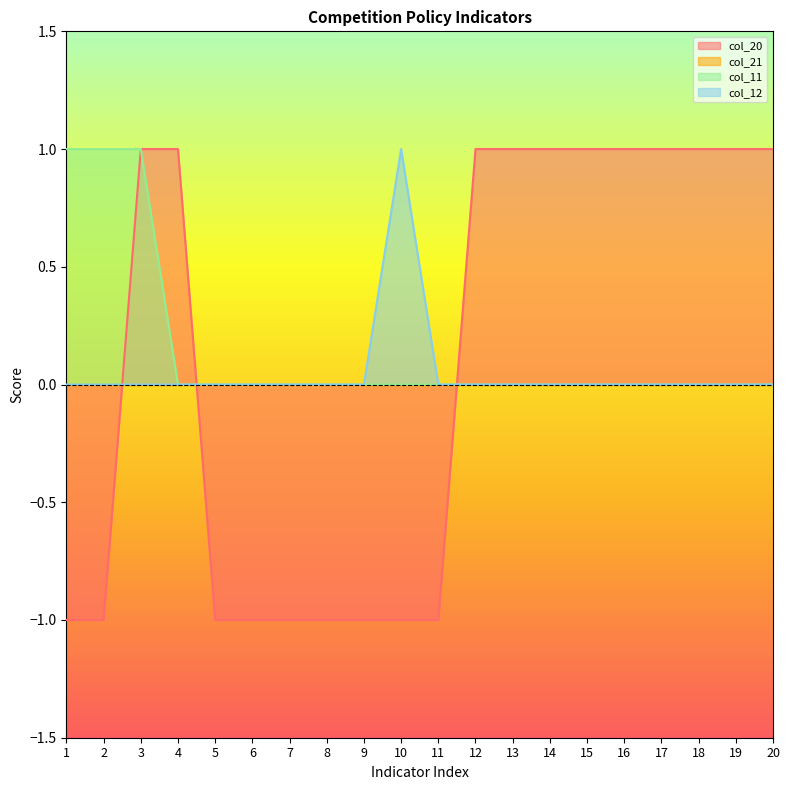

Between 2 and 5, which series saw the biggest shift?

col_11